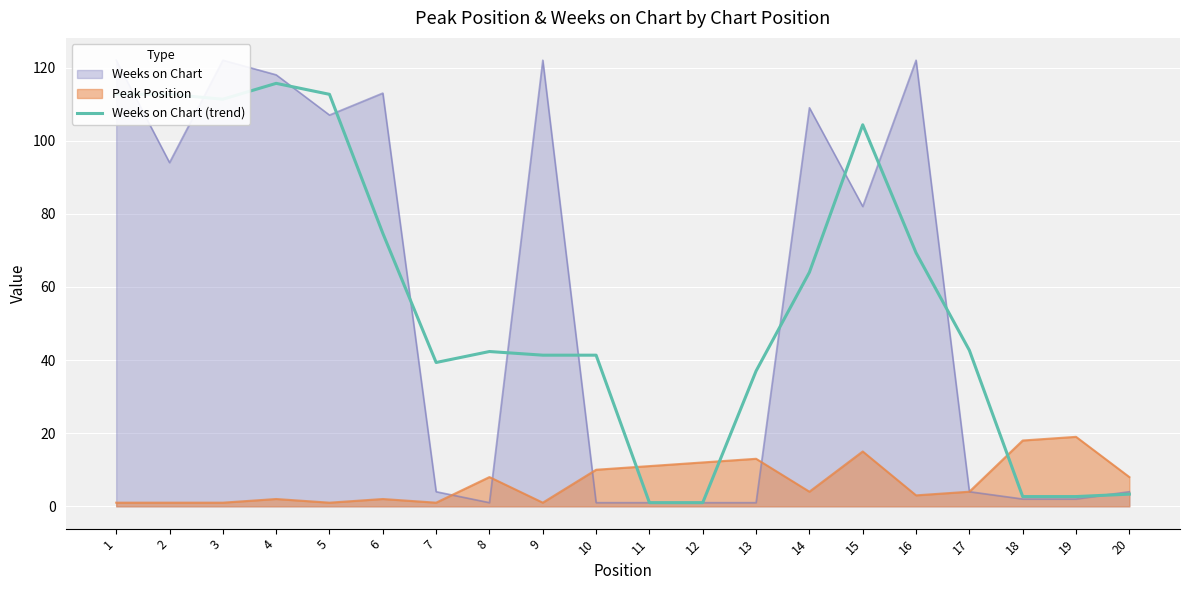

What is the maximum value shown in the chart?

115.7